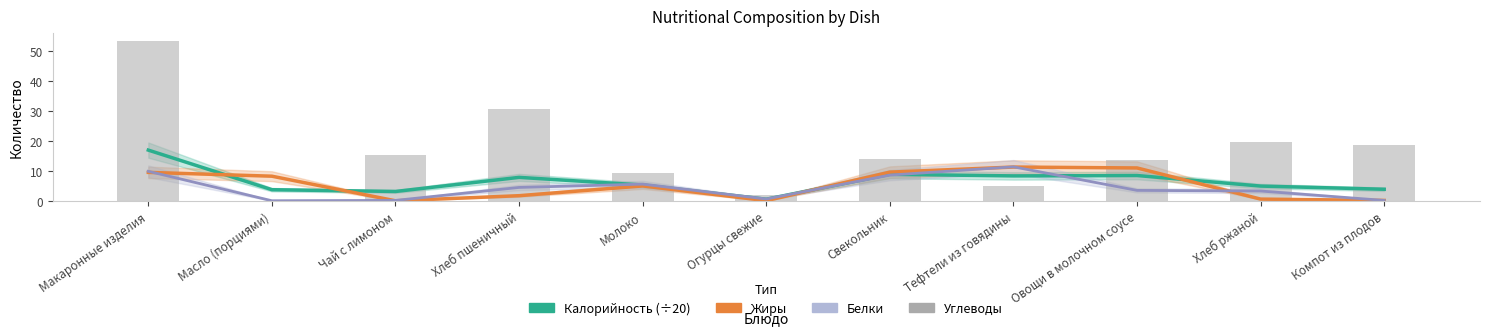

What is the sum of the Жиры values at Чай с лимоном and Огурцы свежие?

0.1